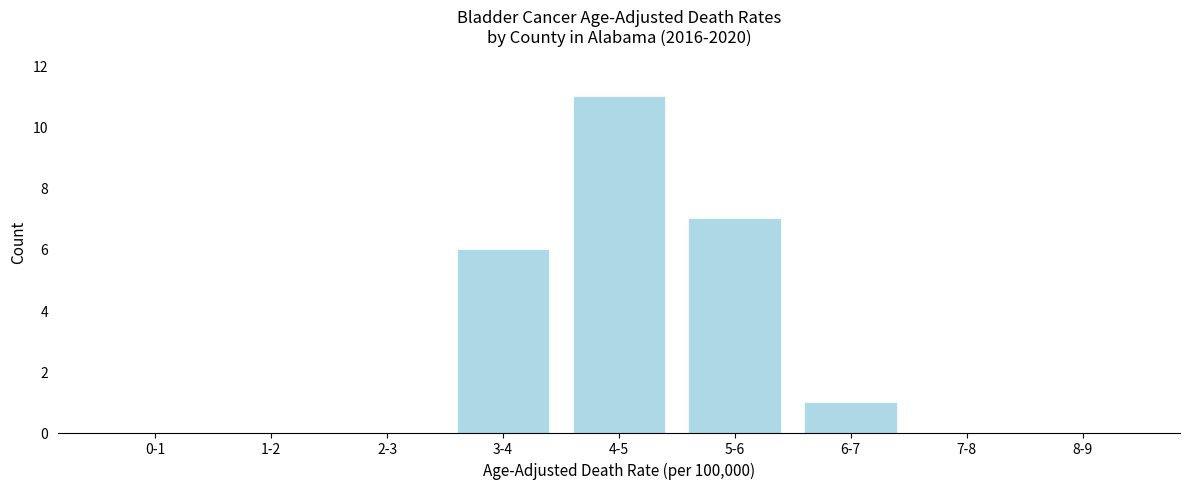

Reading left to right, transcribe all the data shown in this chart.

0-1=0	1-2=0	2-3=0	3-4=6	4-5=11	5-6=7	6-7=1	7-8=0	8-9=0